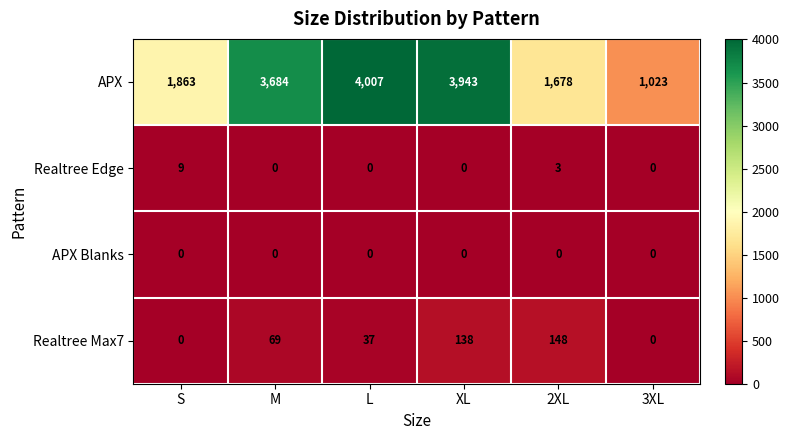

Which series changed the most between S and M?

APX